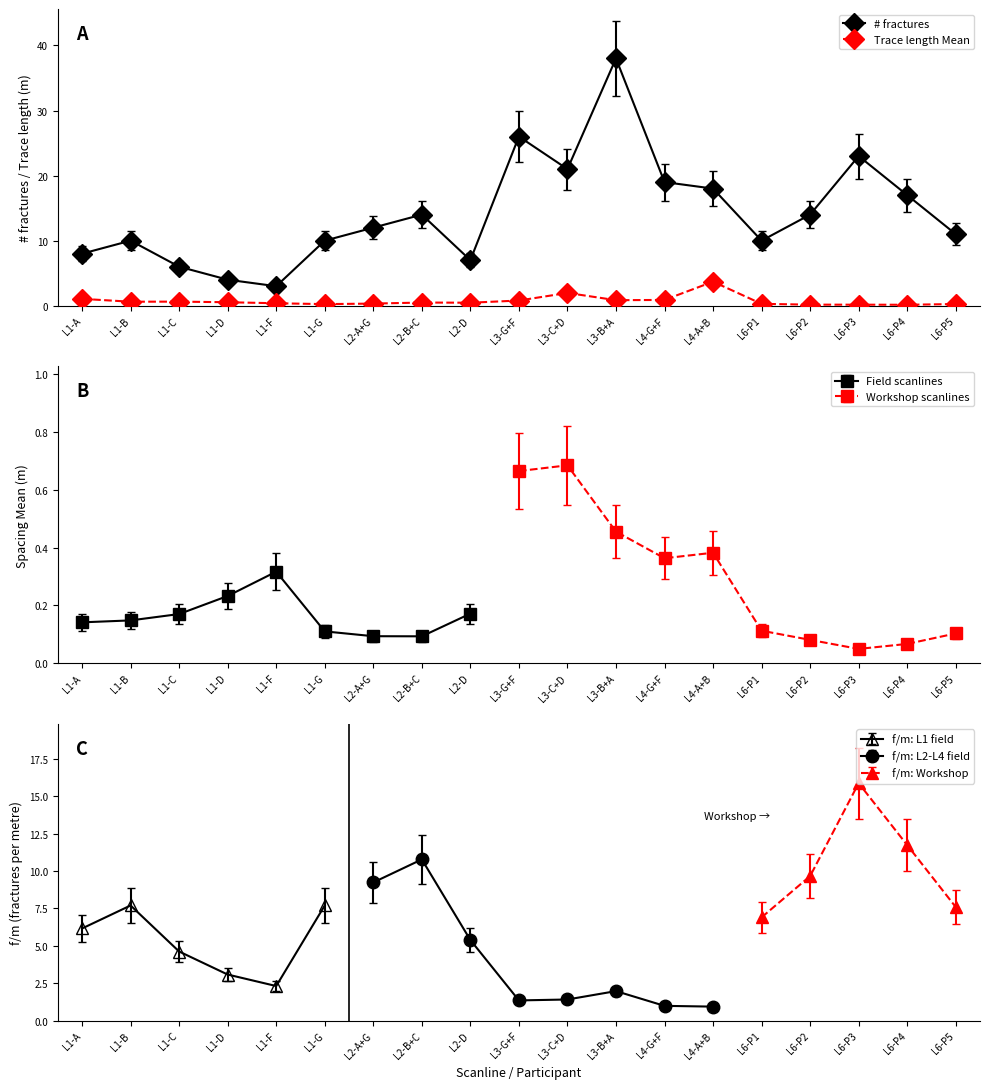

Which series changed the most between L1-B and L2-D?

# fractures